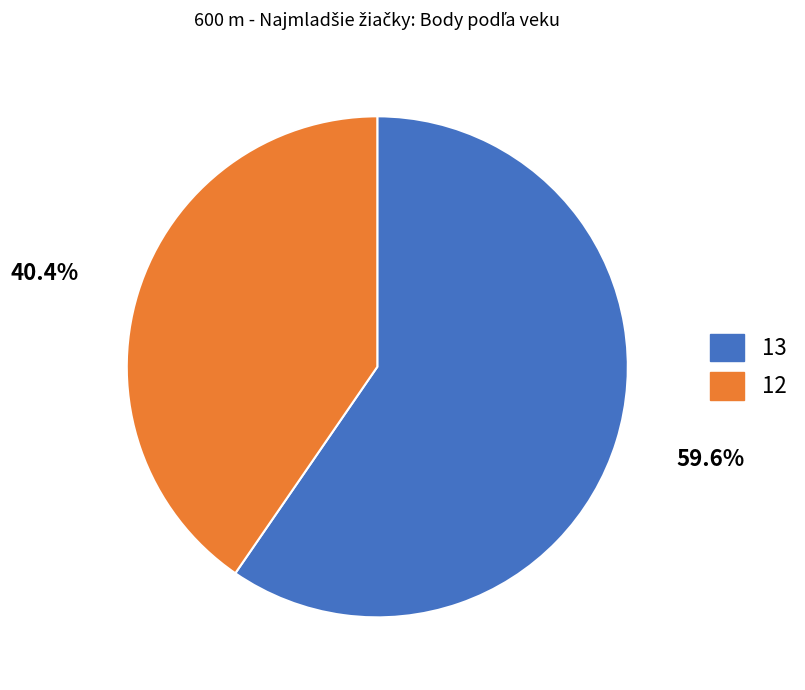

Which has a higher value, 13 or 12?

13